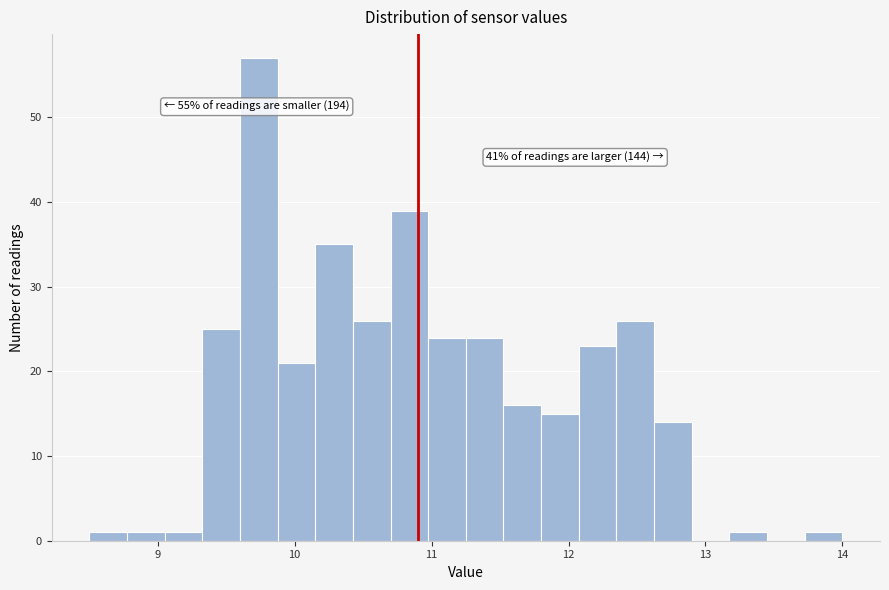

Read against the x-axis, roughly where is the centre of the tallest bar?

9.7